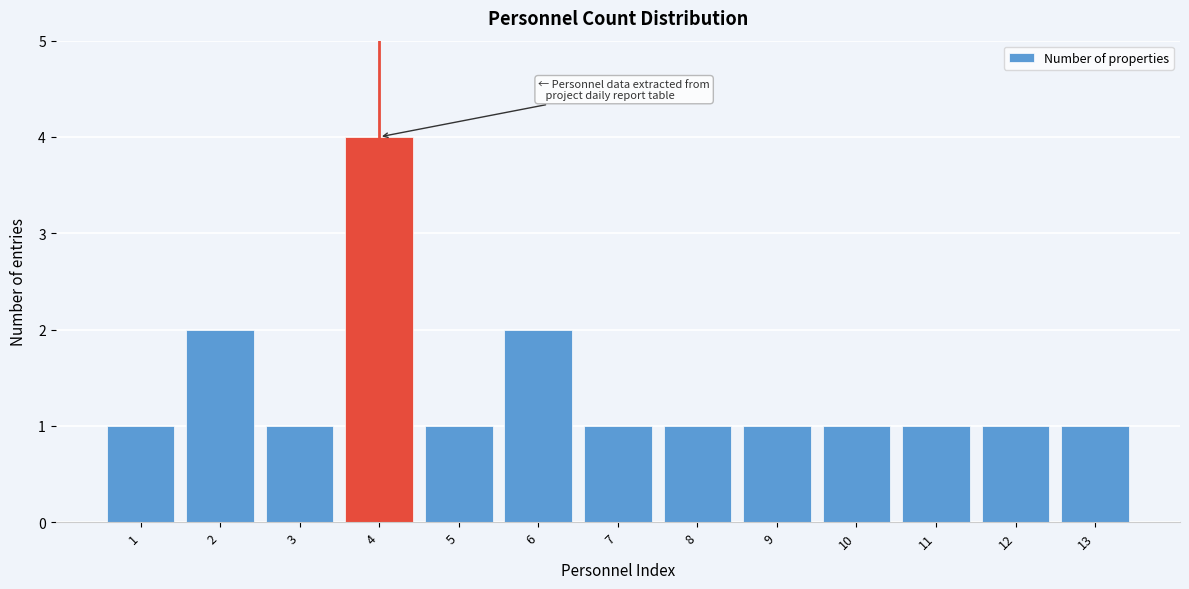

Reading left to right, what are all the values shown in this chart?

1=1	2=2	3=1	4=4	5=1	6=2	7=1	8=1	9=1	10=1	11=1	12=1	13=1